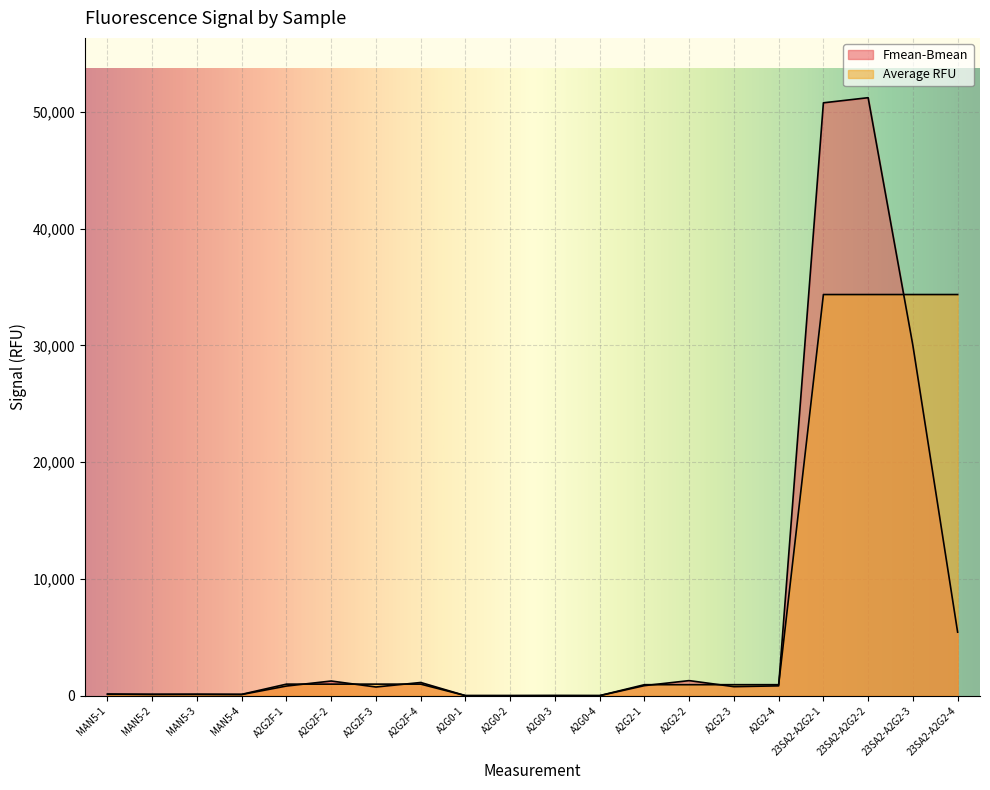

Reading right to left, list all the values displayed in this chart.

Fmean-Bmean: 23SA2-A2G2-4=5446.0	23SA2-A2G2-3=30000.0	23SA2-A2G2-2=51224.0	23SA2-A2G2-1=50786.0	A2G2-4=848.0	A2G2-3=779.0	A2G2-2=1297.0	A2G2-1=866.0	A2G0-4=9.0	A2G0-3=18.0	A2G0-2=9.0	A2G0-1=10.0	A2G2F-4=1136.0	A2G2F-3=750.0	A2G2F-2=1262.0	A2G2F-1=832.0	MAN5-4=104.0	MAN5-3=123.0	MAN5-2=113.0	MAN5-1=148.0
Average RFU: 23SA2-A2G2-4=34364.0	23SA2-A2G2-3=34364.0	23SA2-A2G2-2=34364.0	23SA2-A2G2-1=34364.0	A2G2-4=947.5	A2G2-3=947.5	A2G2-2=947.5	A2G2-1=947.5	A2G0-4=11.5	A2G0-3=11.5	A2G0-2=11.5	A2G0-1=11.5	A2G2F-4=995.0	A2G2F-3=995.0	A2G2F-2=995.0	A2G2F-1=995.0	MAN5-4=122.0	MAN5-3=122.0	MAN5-2=122.0	MAN5-1=122.0